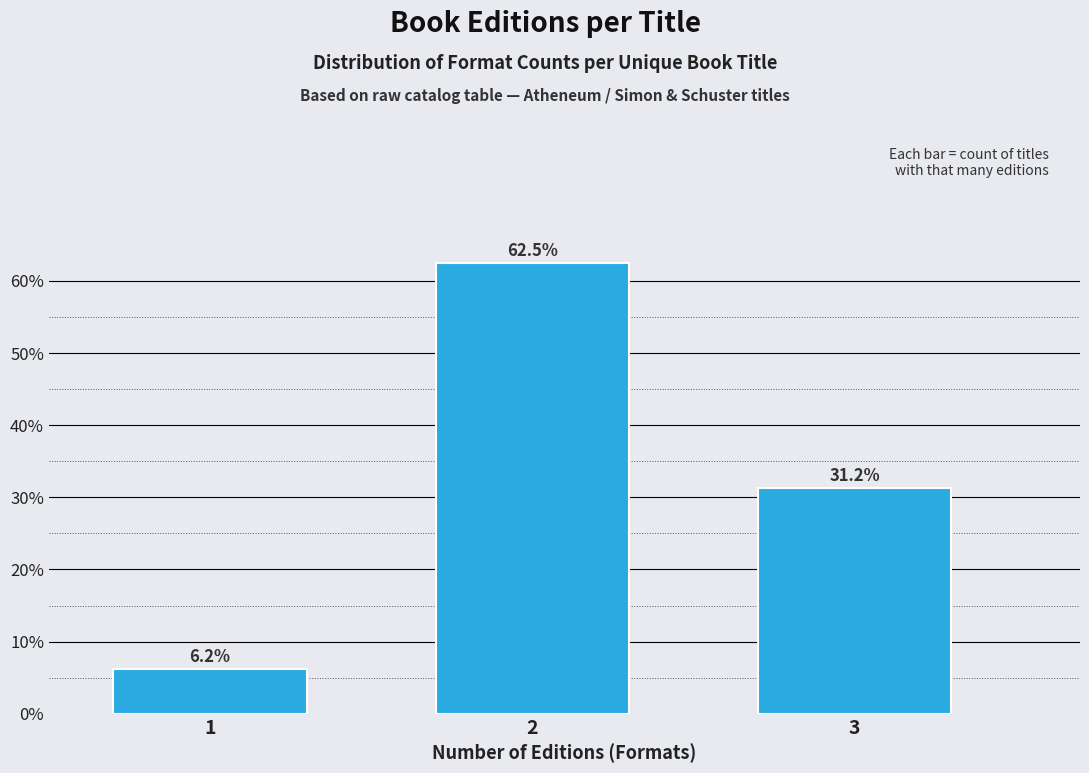

What is the value of the 2nd bar from the left?

62.5